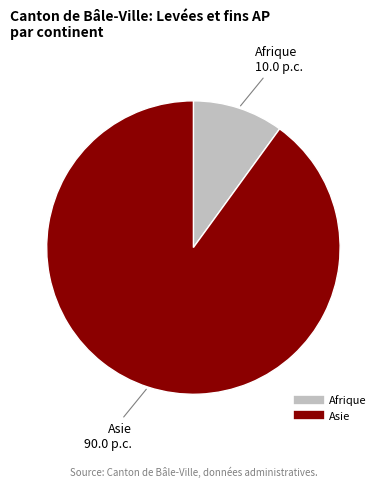

Does any single category account for the majority?

Yes